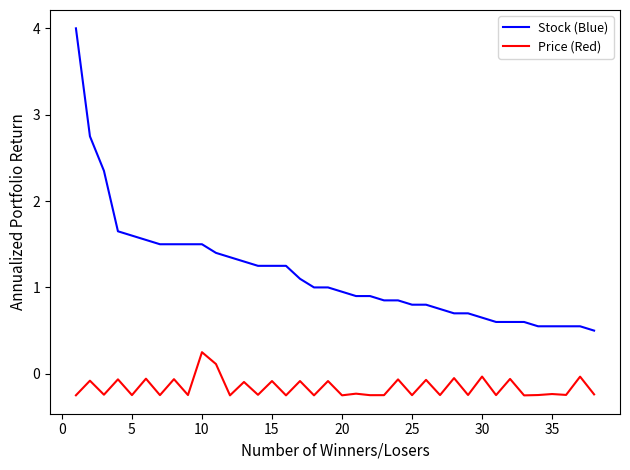

Which series has the widest spread of values?

Stock (Blue)